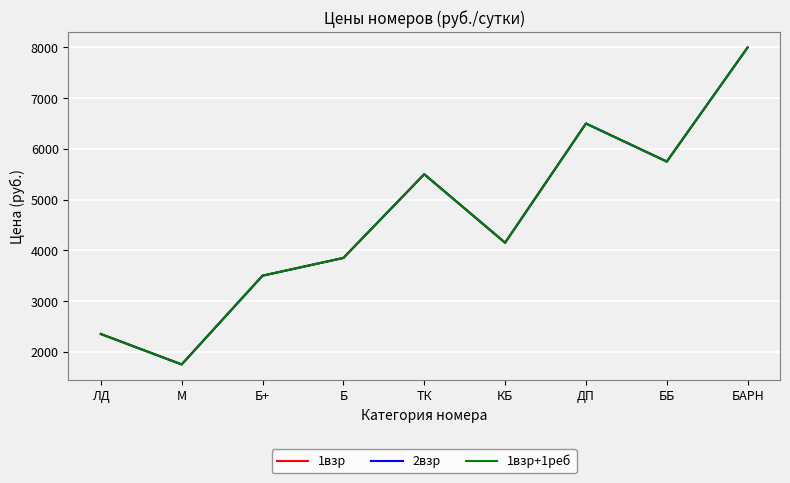

Is the value of 1взр+1реб at Б+ greater than the value of 1взр at Б?

No